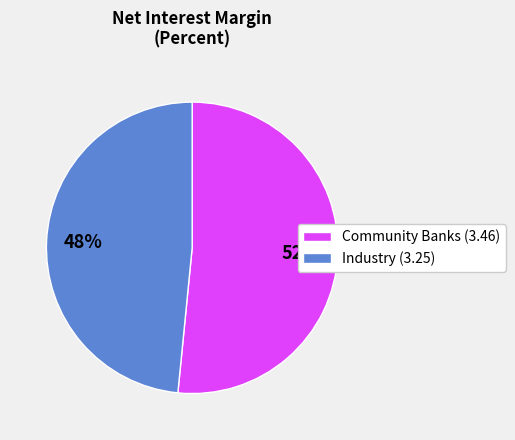

How many slices are in this pie chart?

2